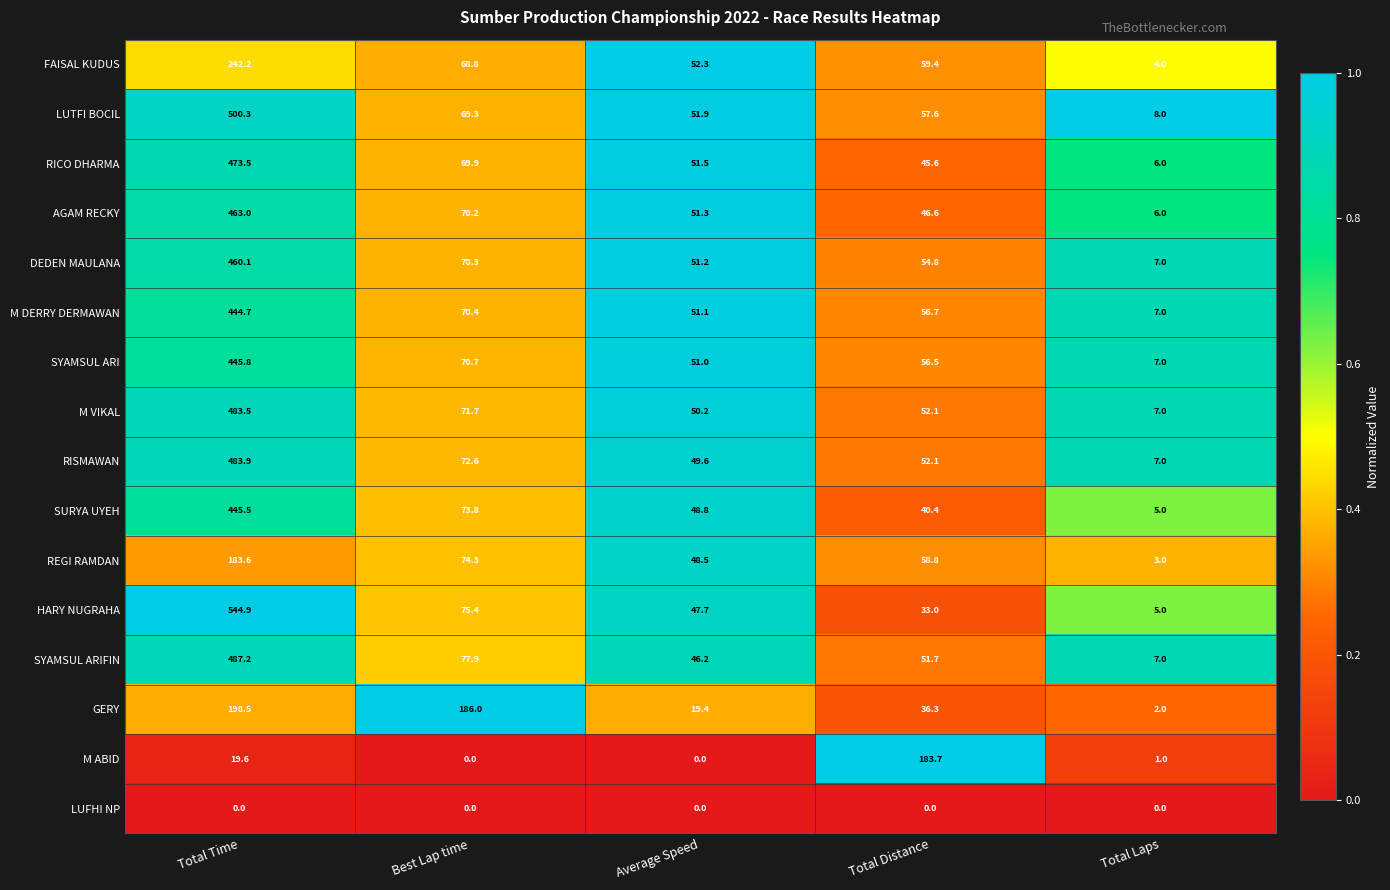

What is the lowest value of the SURYA UYEH series?

5.0